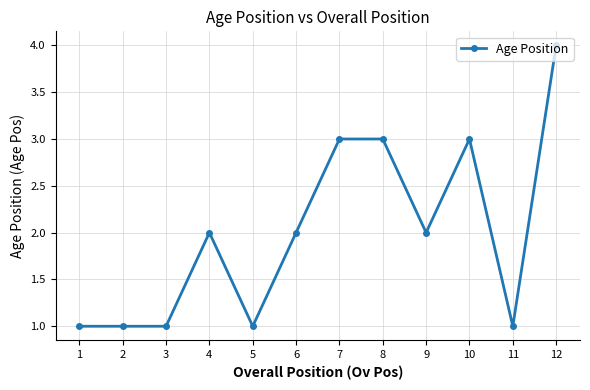

Reading left to right, extract all data points from this chart.

1=1	2=1	3=1	4=2	5=1	6=2	7=3	8=3	9=2	10=3	11=1	12=4